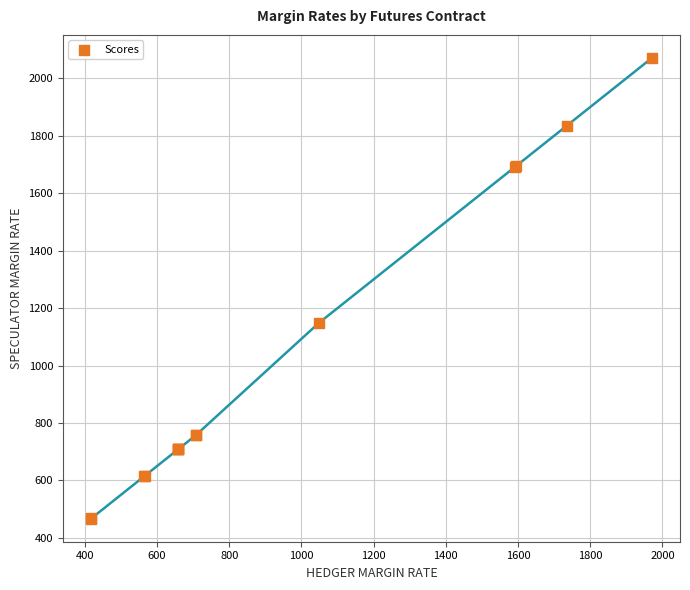

What Y value in the scatter plot is closest to 1269?

1148